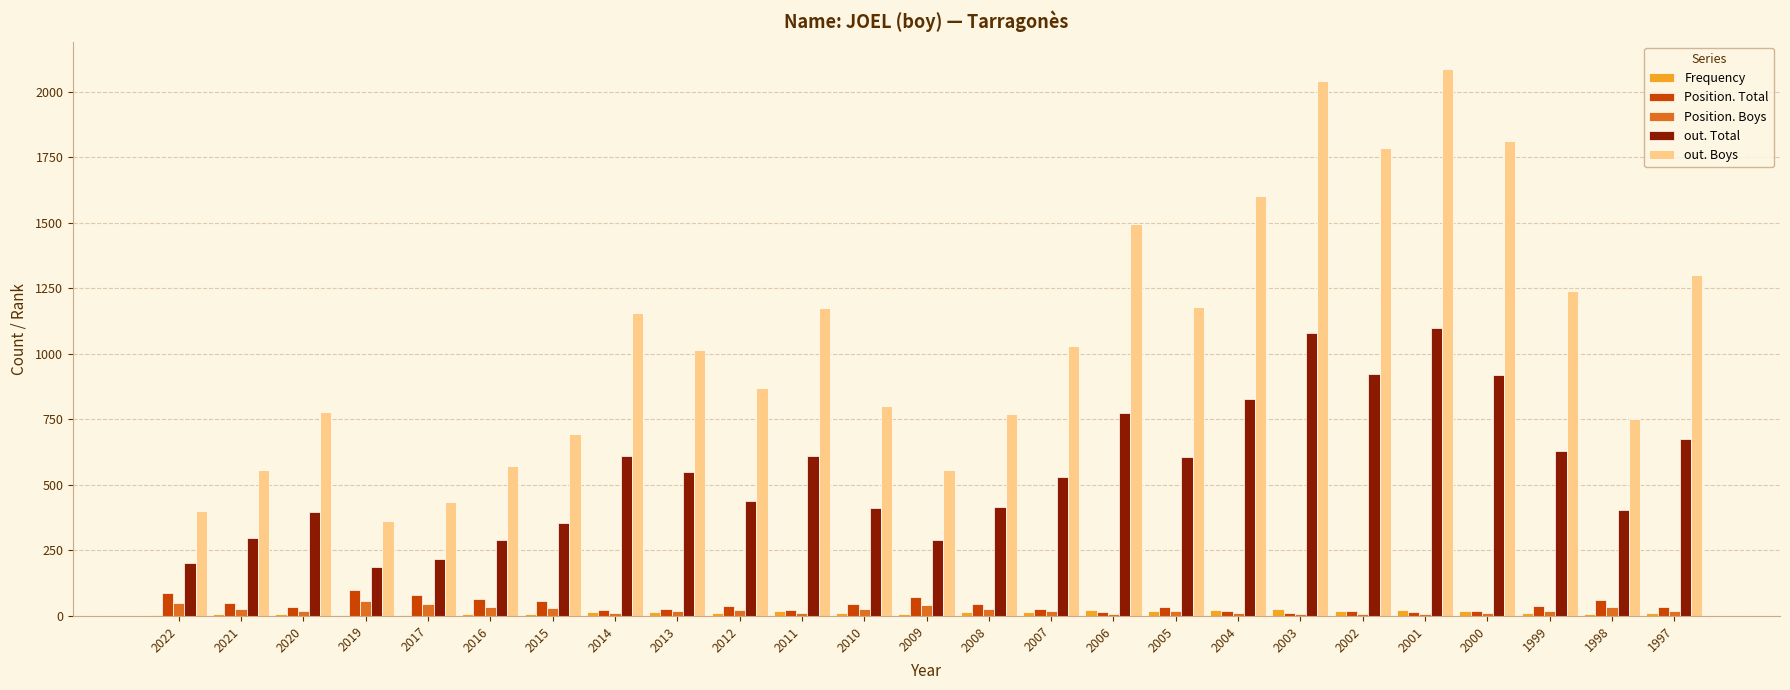

What are all the series names shown in the legend?

Frequency, Position. Total, Position. Boys, out. Total, out. Boys